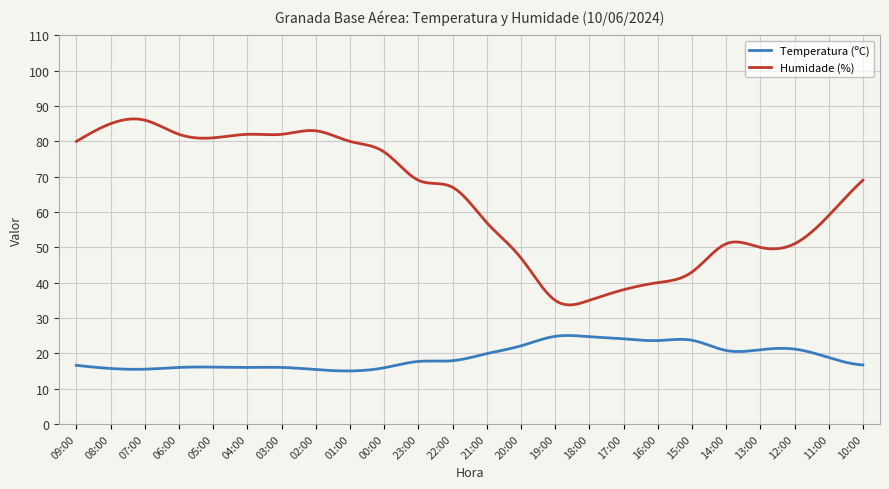

Which series has the largest total across all categories?

Humidade (%)